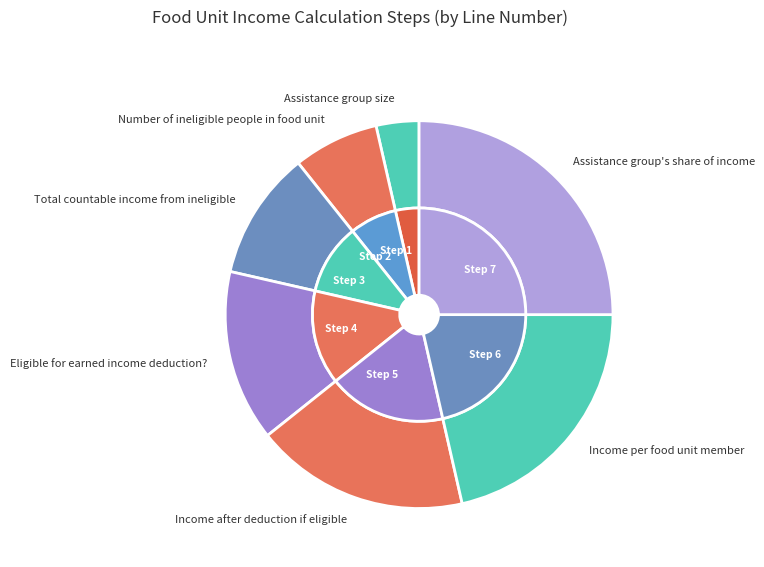

To the nearest percent, what is the average slice percentage?

14%